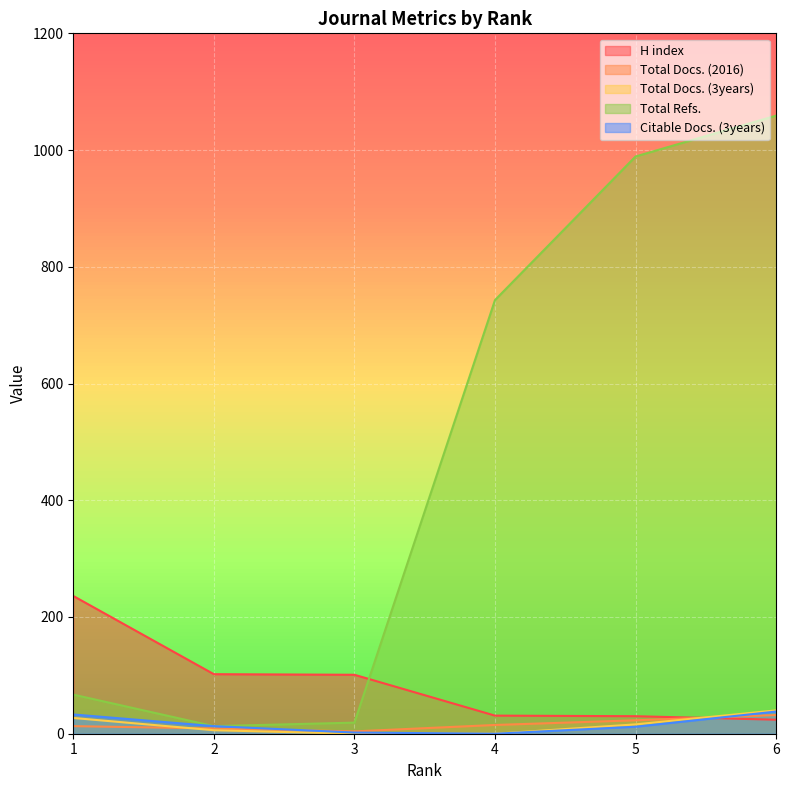

Is it true that Total Docs. (2016) equals 15 at 4?

True